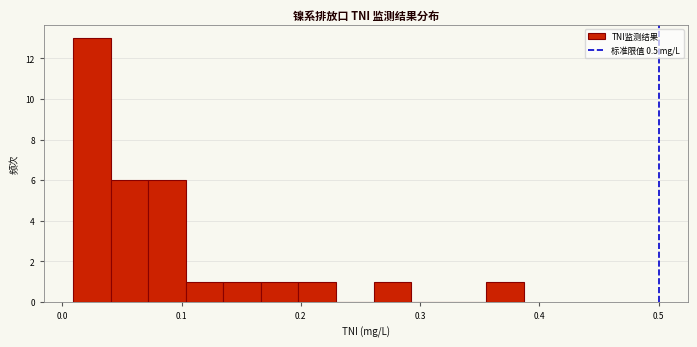

Around what value on the x-axis is the tallest bar? Give the approximate position of its centre, as read against the axis.

0.02